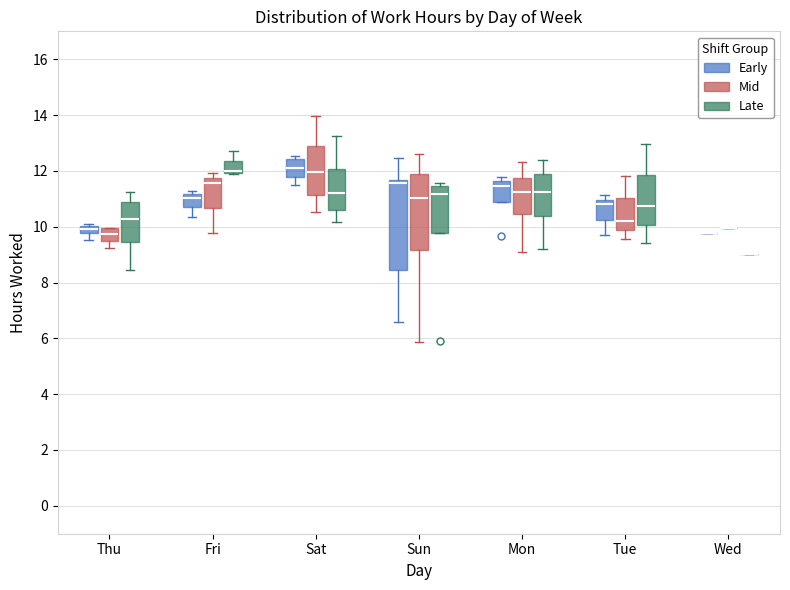

Comparing the boxes themselves (not the whiskers), which one is the tallest?

Sun (Early)